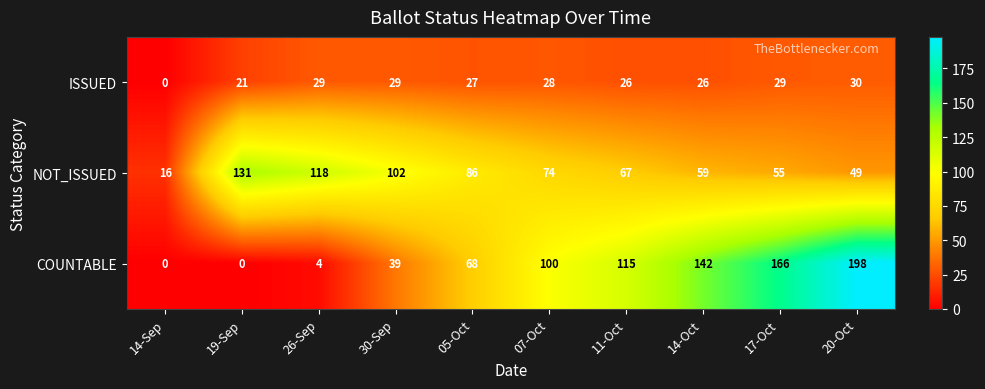

Reading left to right, list all the values displayed in this chart.

ISSUED: 14-Sep=0	19-Sep=21	26-Sep=29	30-Sep=29	05-Oct=27	07-Oct=28	11-Oct=26	14-Oct=26	17-Oct=29	20-Oct=30
NOT_ISSUED: 14-Sep=16	19-Sep=131	26-Sep=118	30-Sep=102	05-Oct=86	07-Oct=74	11-Oct=67	14-Oct=59	17-Oct=55	20-Oct=49
COUNTABLE: 14-Sep=0	19-Sep=0	26-Sep=4	30-Sep=39	05-Oct=68	07-Oct=100	11-Oct=115	14-Oct=142	17-Oct=166	20-Oct=198